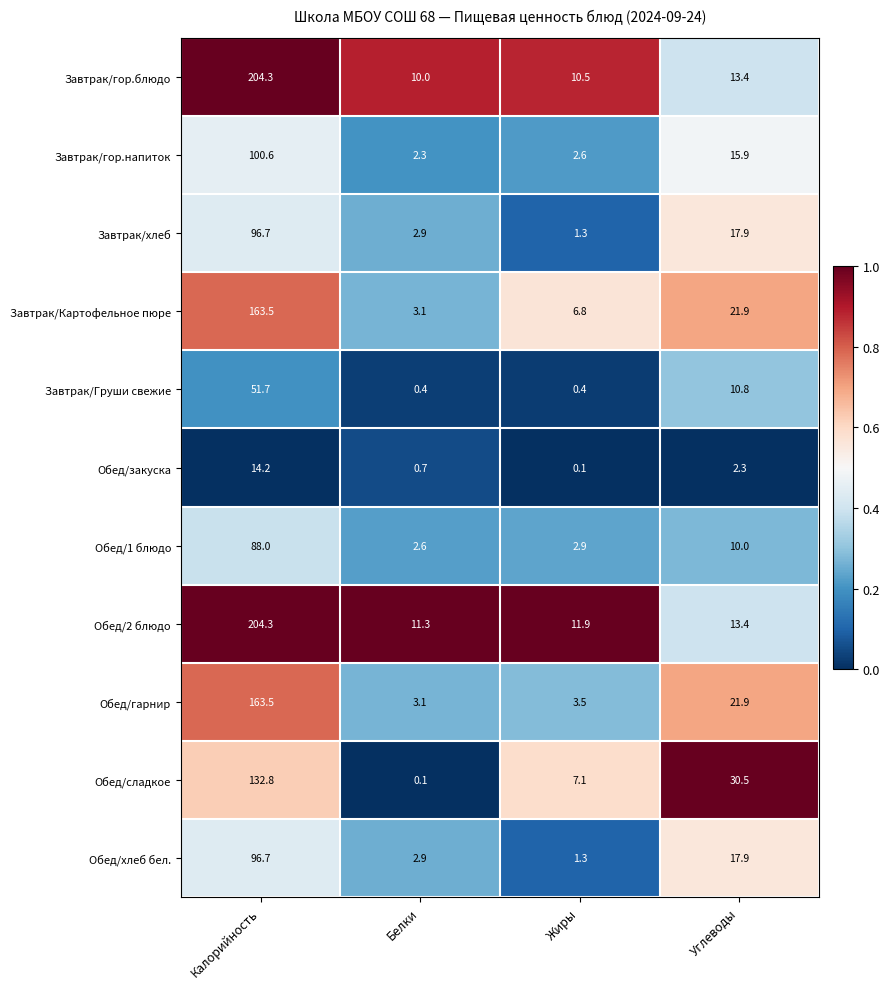

What is the difference between the maximum and second lowest values in the Завтрак/Груши свежие series?

51.3